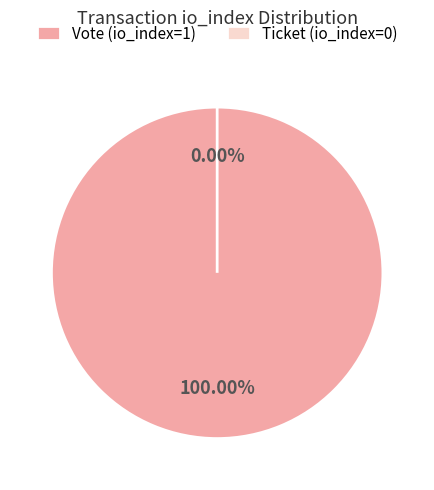

Which category accounts for the majority?

Vote (io_index=1)